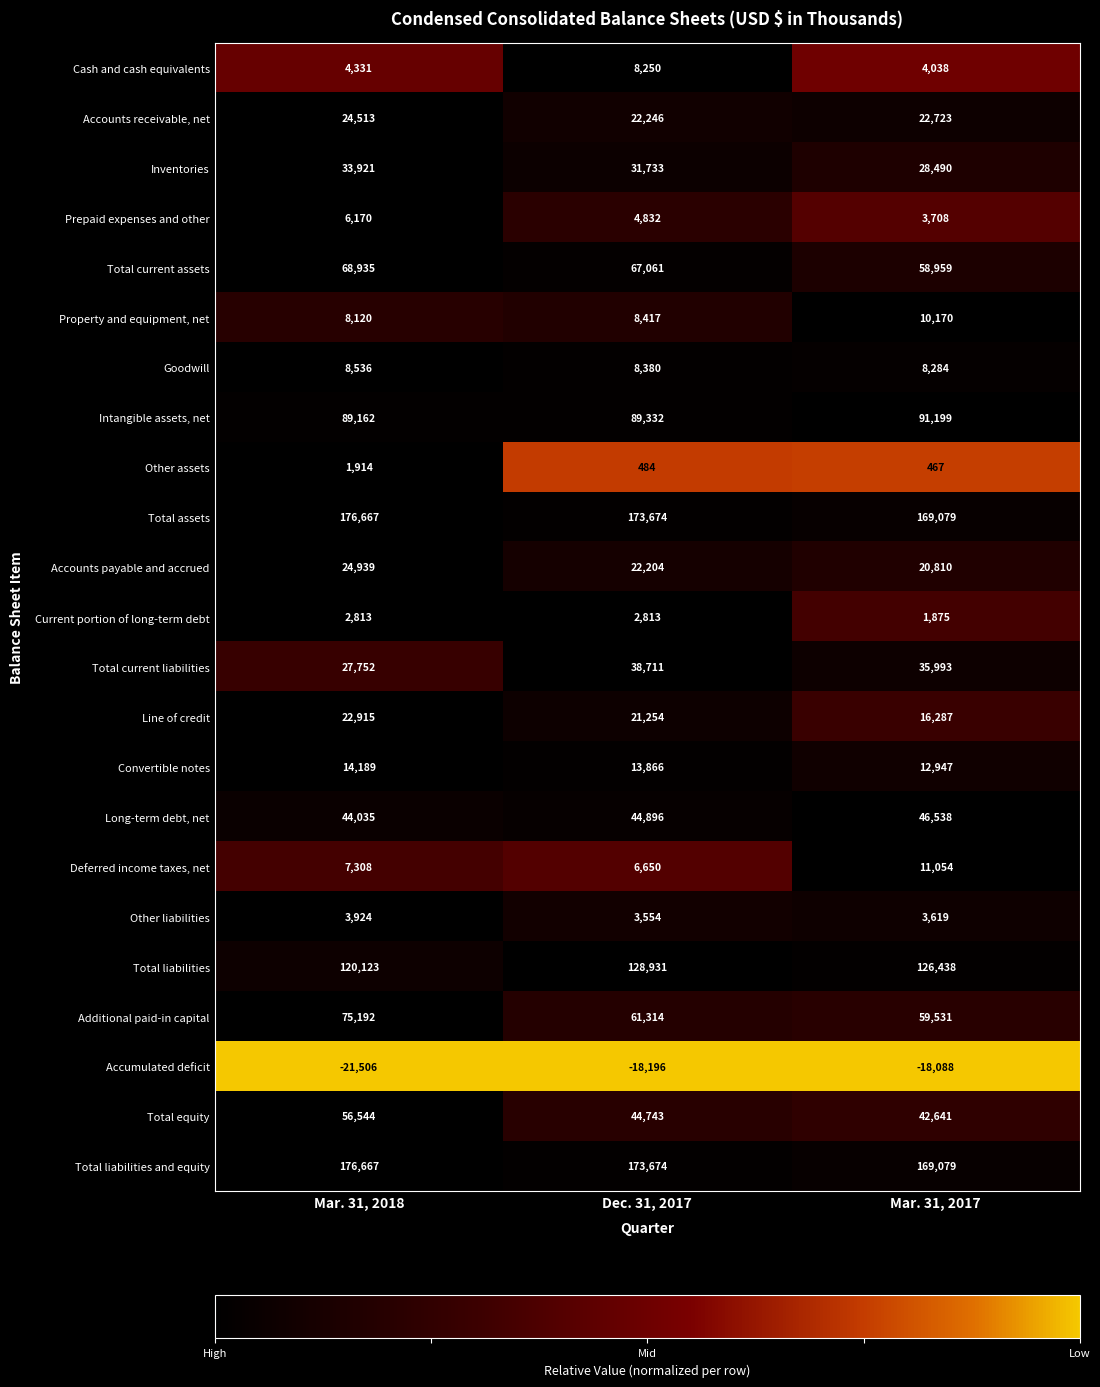

Count the number of data series in this chart.

23